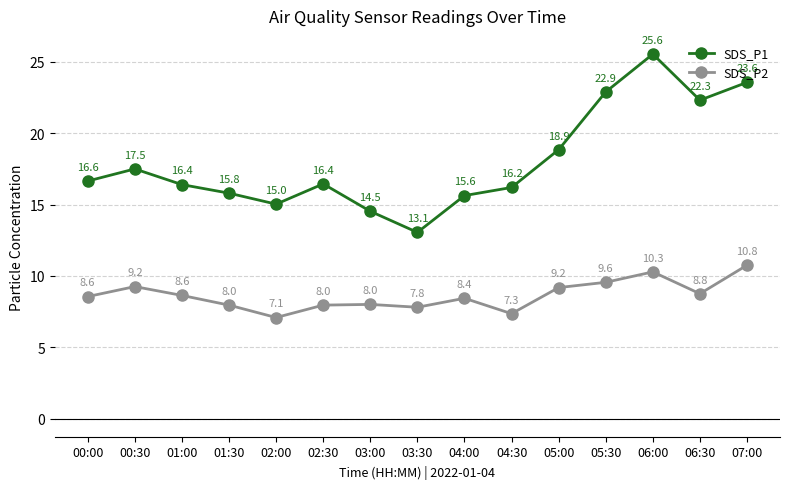

Between 00:30 and 02:30, which series saw the biggest shift?

SDS_P2